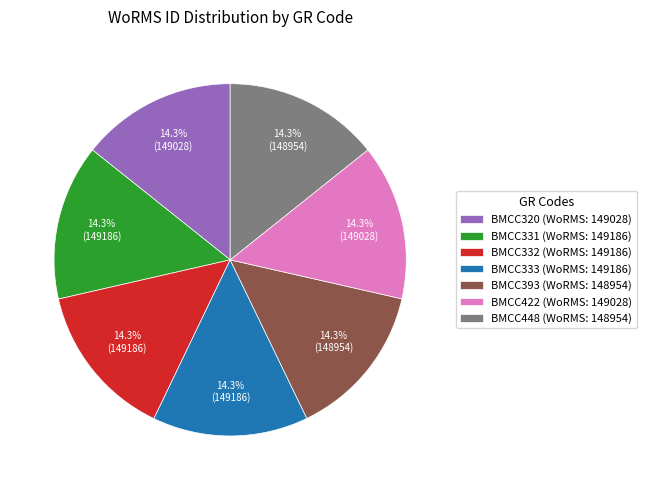

Combined, do BMCC333 (WoRMS: 149186) and BMCC393 (WoRMS: 148954) account for over 50%?

No